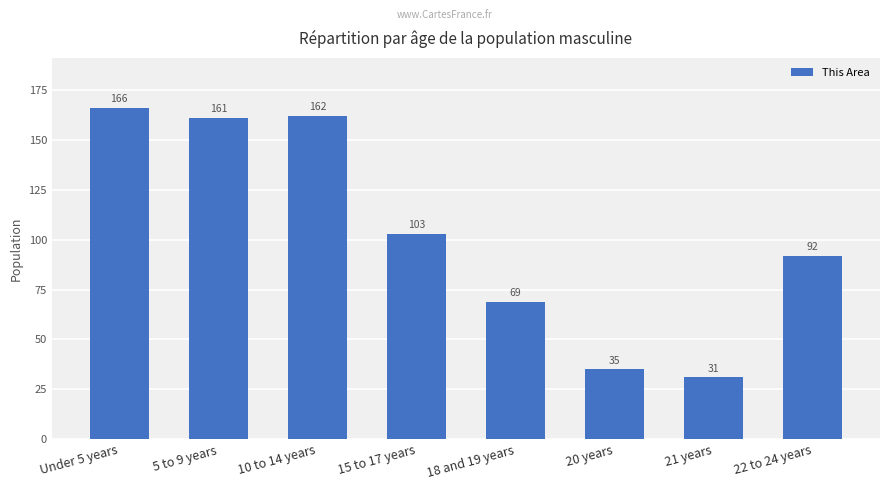

Are the bars horizontal?

No